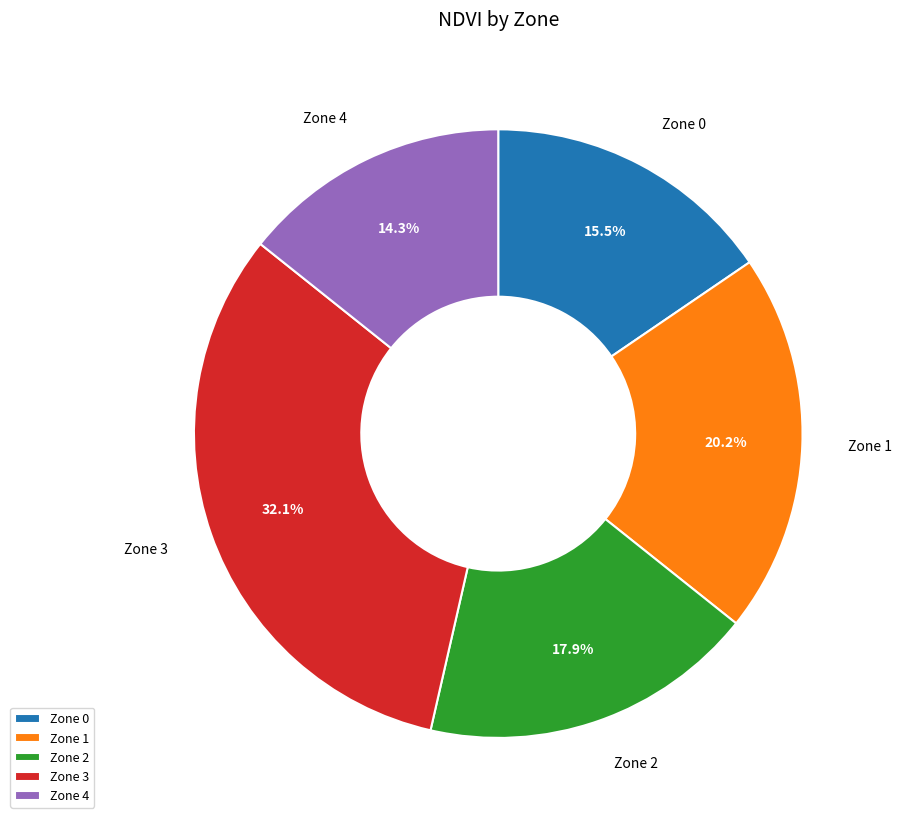

Combined, do Zone 4 and Zone 2 account for over 50%?

No